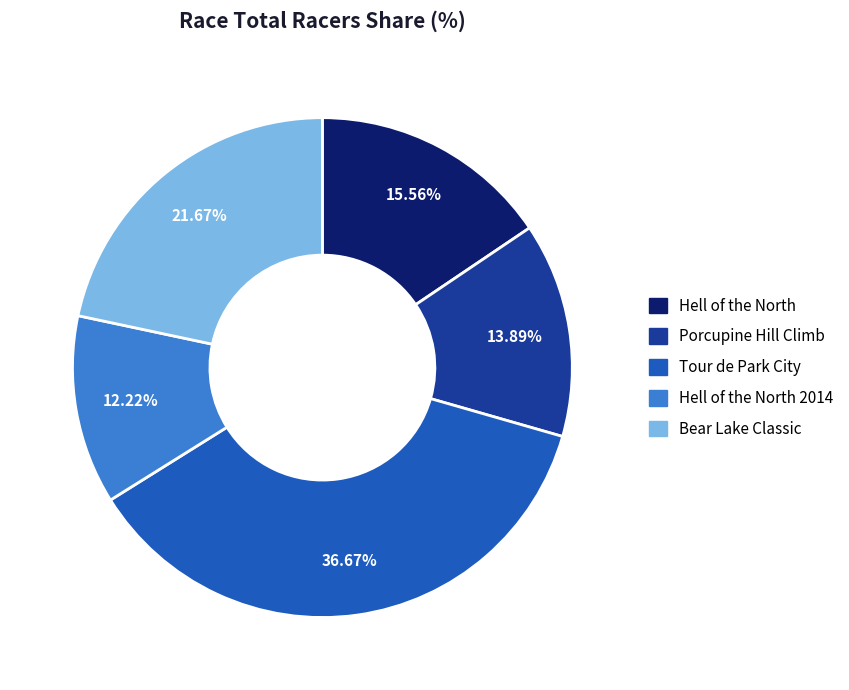

Does any single category account for the majority?

No